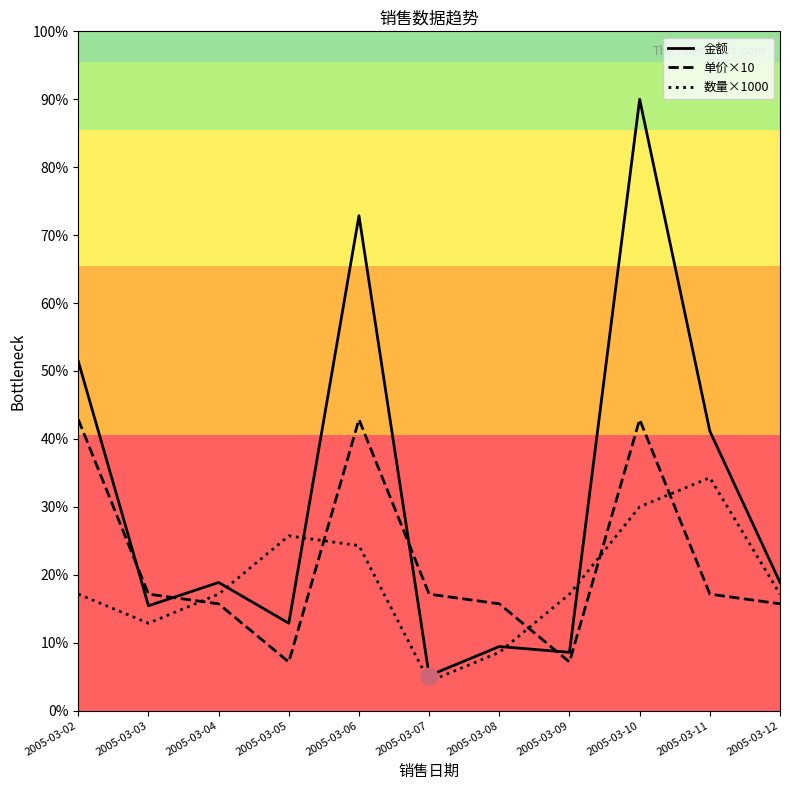

Is the value of 单价×10 at 2005-03-08 greater than the value of 金额 at 2005-03-07?

Yes